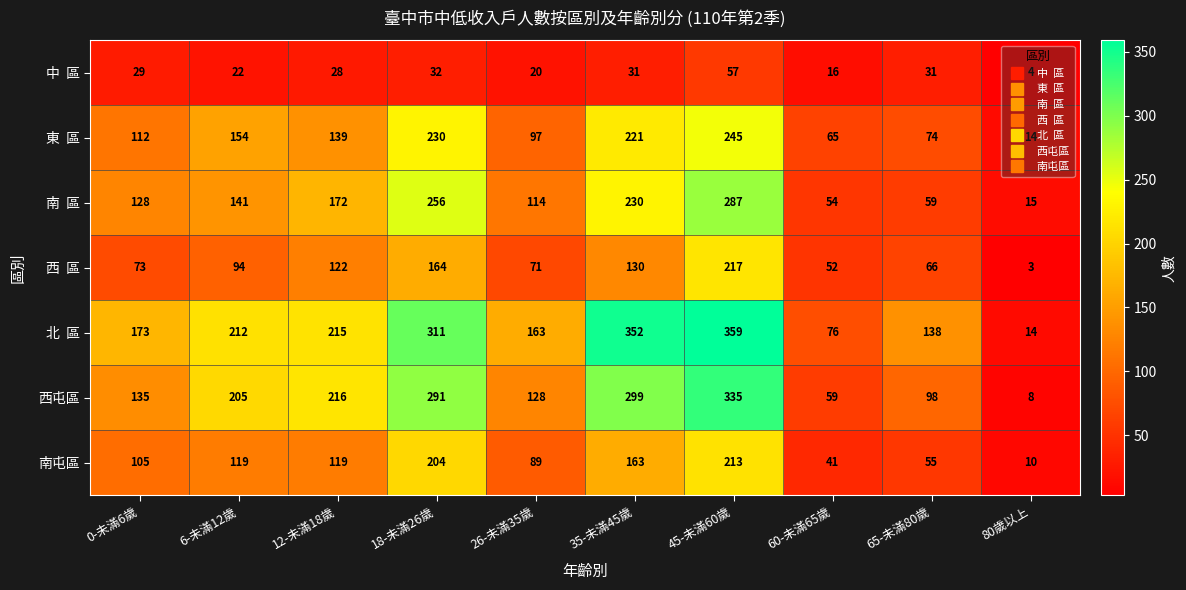

The 南屯區 series shows 179 at 0-未滿6歲. True or false?

False